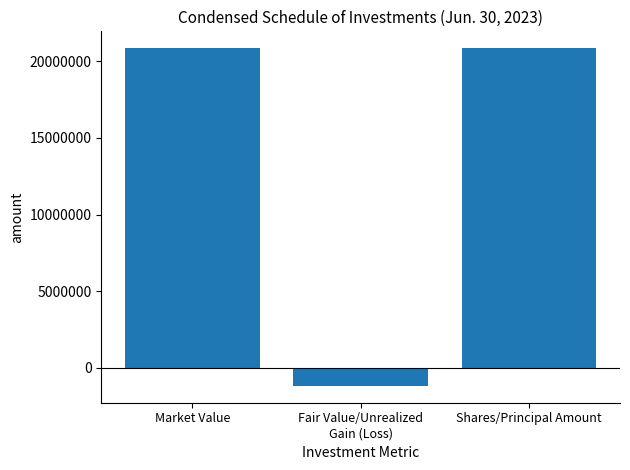

What is the sum of all values?

40520707